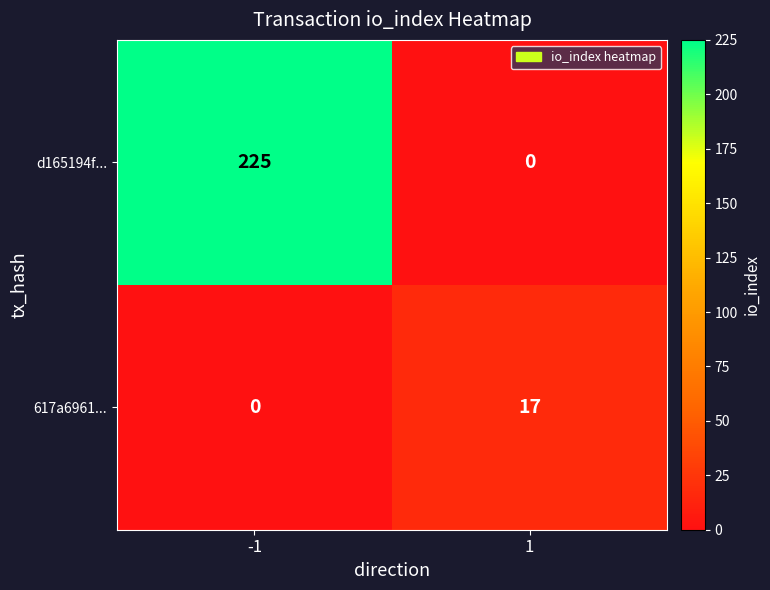

Rank the series by their maximum value, from lowest to highest.

617a6961..., d165194f...